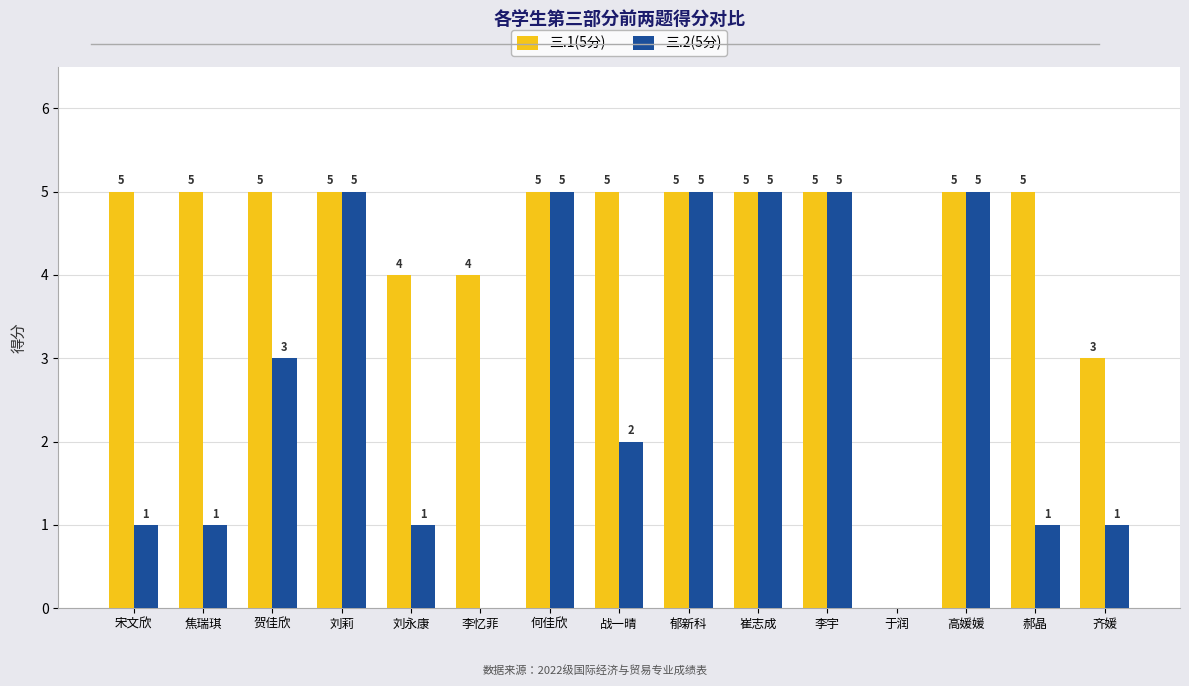

True or false: 三.1(5分) has a value of 8 at 宋文欣.

False